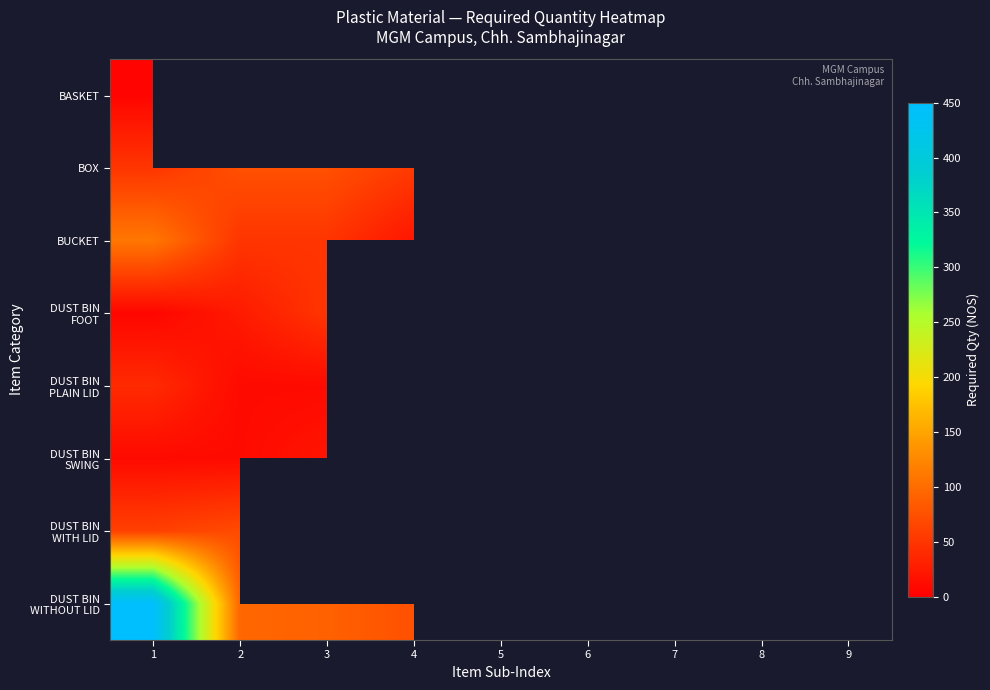

Which category has the highest value across all series?

1